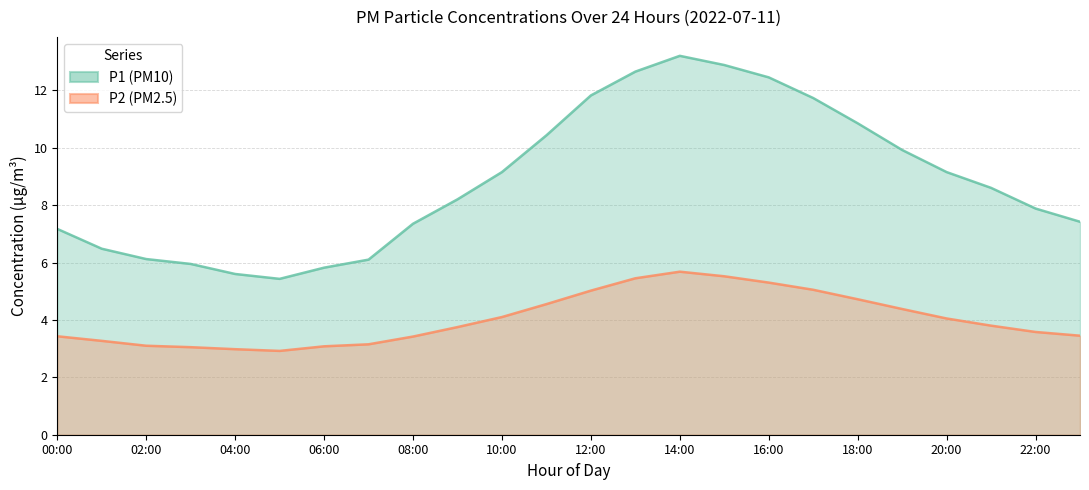

Reading right to left, transcribe all the data shown in this chart.

P1: 23:00=7.4	22:00=7.9	21:00=8.6	20:00=9.2	19:00=9.9	18:00=10.8	17:00=11.7	16:00=12.4	15:00=12.9	14:00=13.2	13:00=12.7	12:00=11.8	11:00=10.4	10:00=9.2	09:00=8.2	08:00=7.3	07:00=6.1	06:00=5.8	05:00=5.4	04:00=5.6	03:00=6.0	02:00=6.1	01:00=6.5	00:00=7.2
P2: 23:00=3.5	22:00=3.6	21:00=3.8	20:00=4.0	19:00=4.4	18:00=4.7	17:00=5.0	16:00=5.3	15:00=5.5	14:00=5.7	13:00=5.5	12:00=5.0	11:00=4.5	10:00=4.1	09:00=3.8	08:00=3.4	07:00=3.1	06:00=3.1	05:00=2.9	04:00=3.0	03:00=3.0	02:00=3.1	01:00=3.3	00:00=3.4